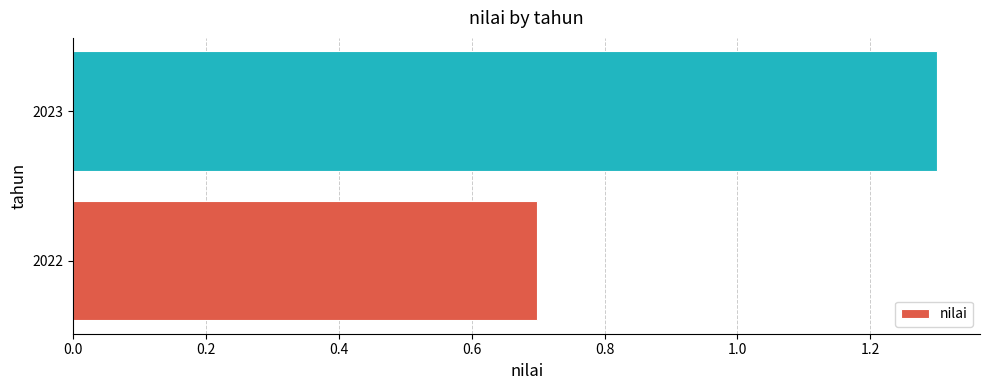

True or false: the data shows 1.0 at 2022.

False